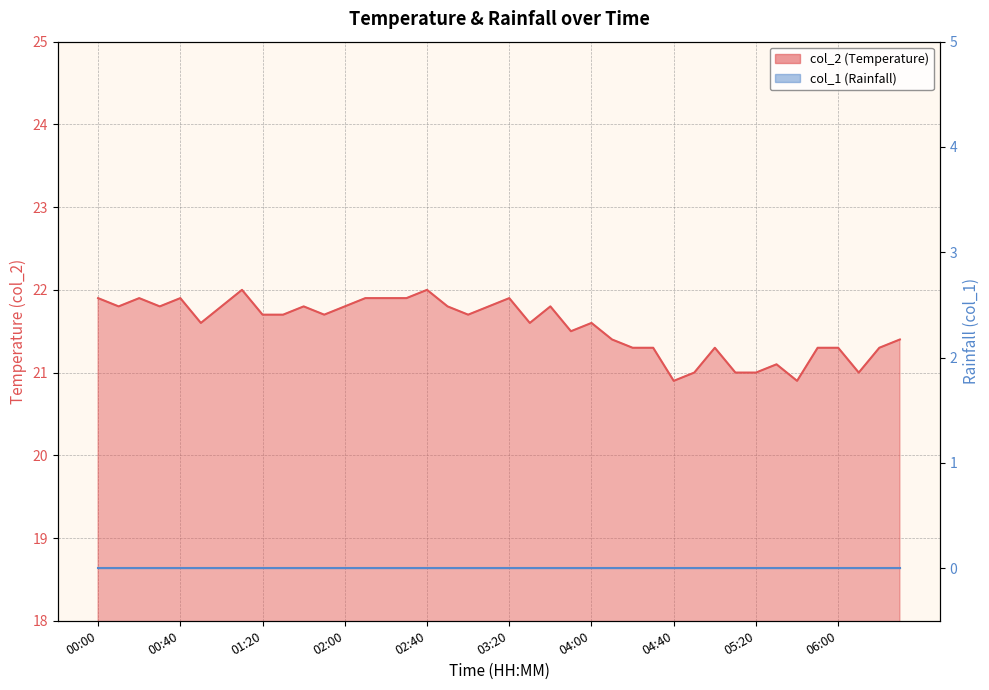

Reading left to right, list all the values displayed in this chart.

21.9	21.8	21.9	21.8	21.9	21.6	21.8	22.0	21.7	21.7	21.8	21.7	21.8	21.9	21.9	21.9	22.0	21.8	21.7	21.8	21.9	21.6	21.8	21.5	21.6	21.4	21.3	21.3	20.9	21.0	21.3	21.0	21.0	21.1	20.9	21.3	21.3	21.0	21.3	21.4